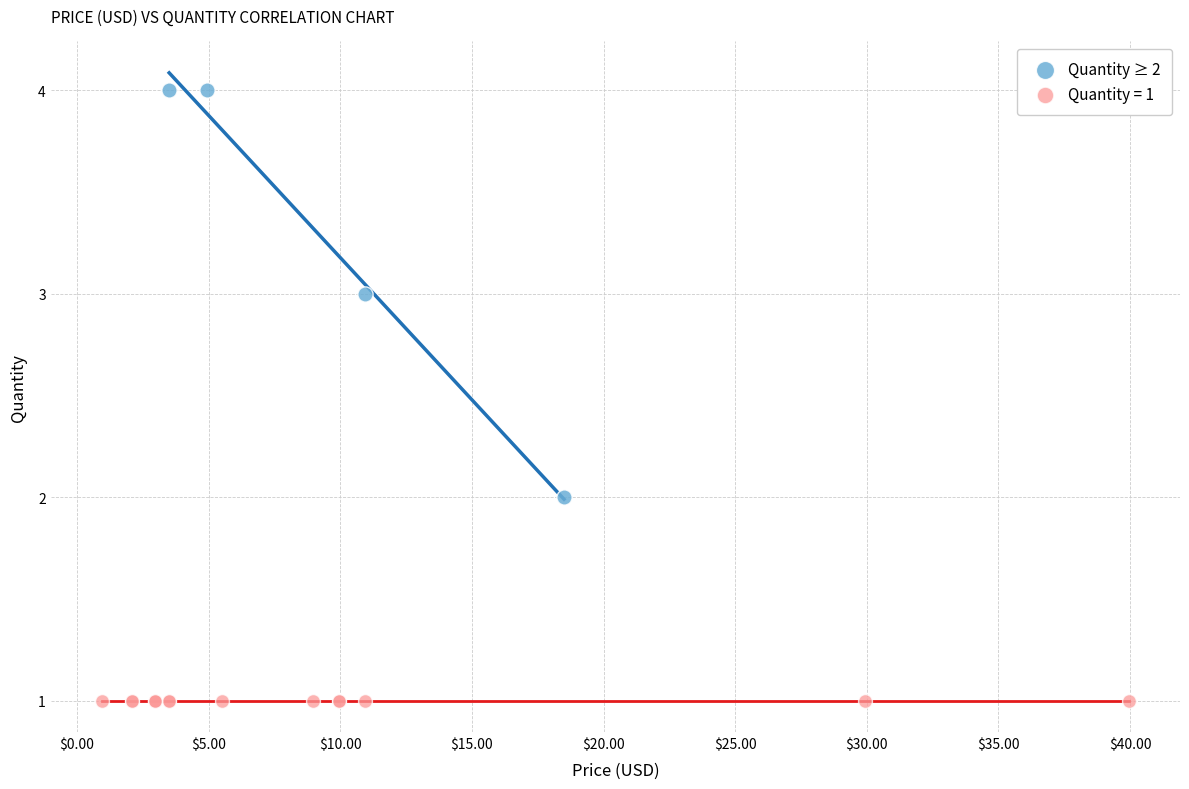

Which series contains the lowest Y value?

Quantity = 1